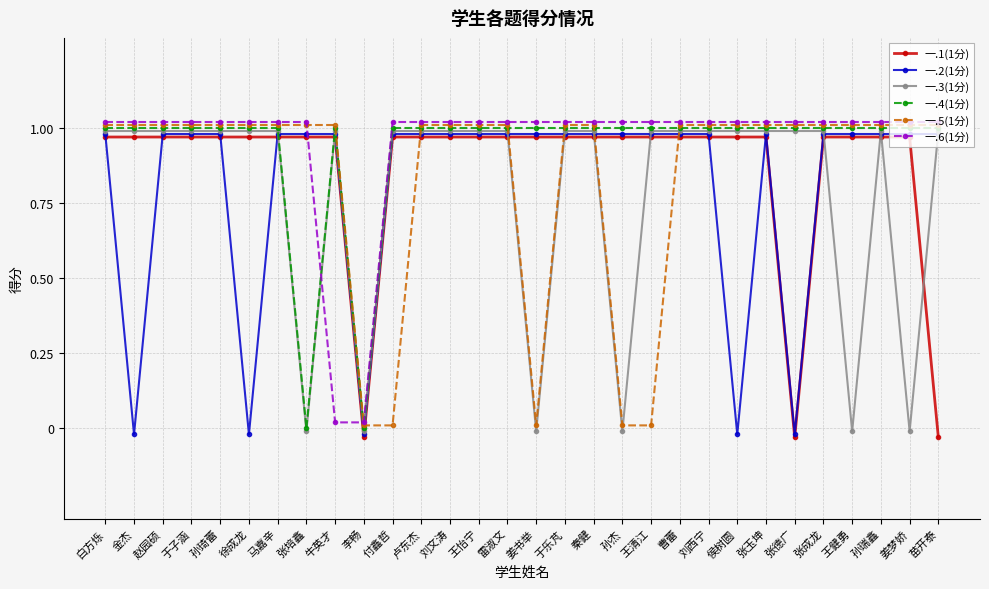

What is the label of the 30th point from the right?

白方烁